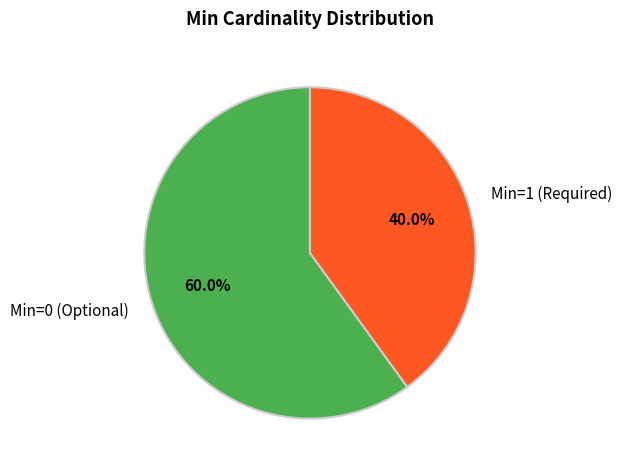

What is the largest slice in the pie chart?

Min=0 (Optional)